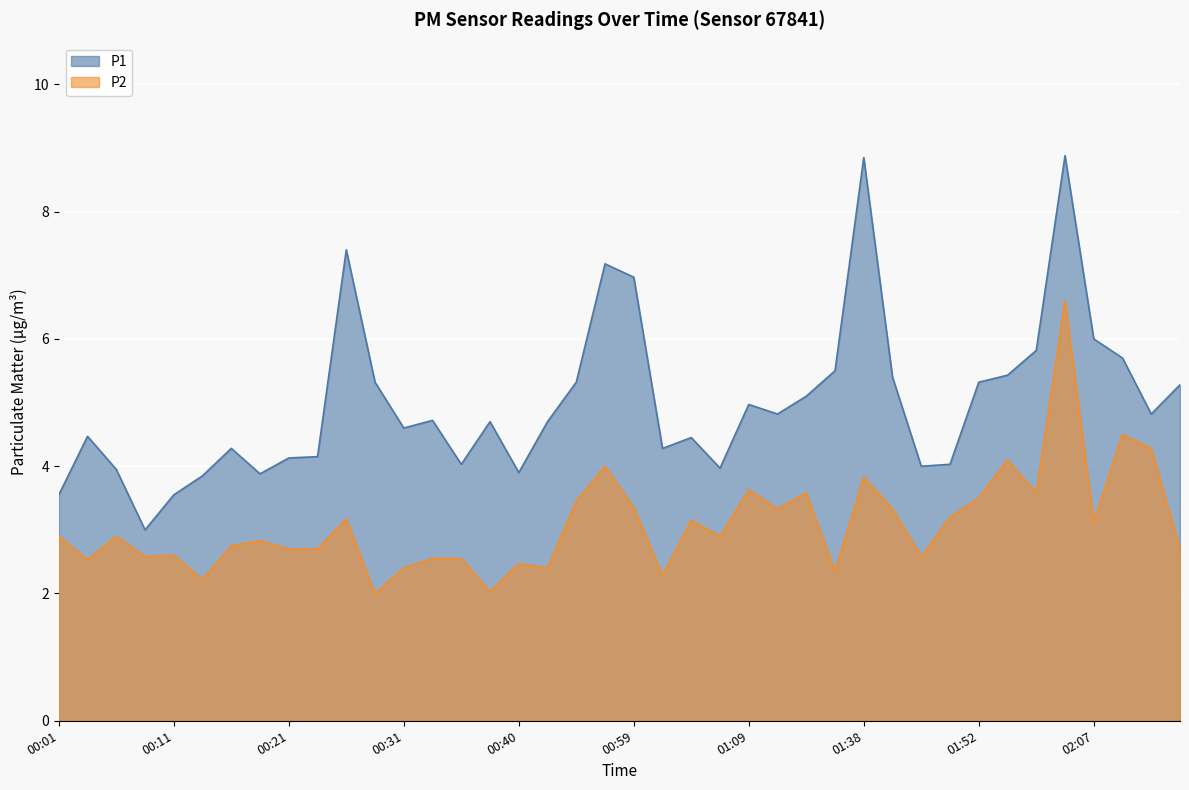

What is the label of the 25th point from the left?

01:09